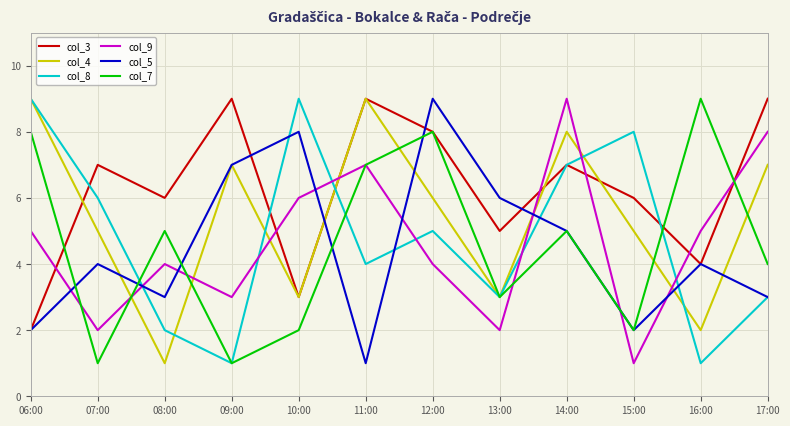

What is the total value across all series at 09:00?

28